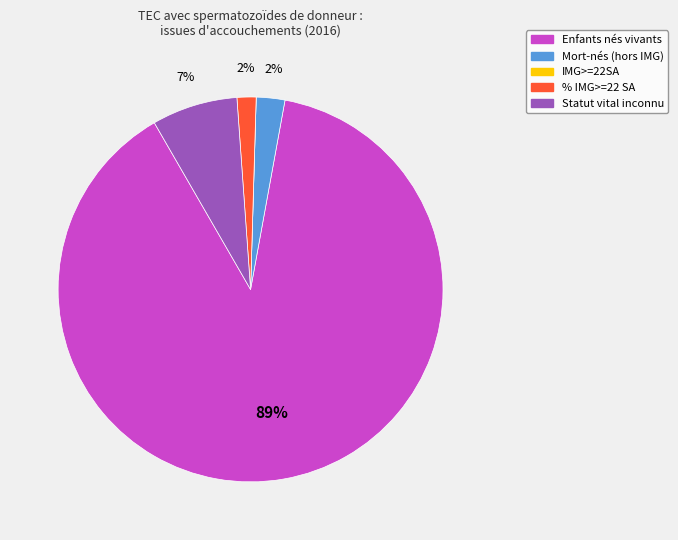

Do % IMG>=22 SA and Mort-nés (hors IMG) together represent more than half of the pie?

No